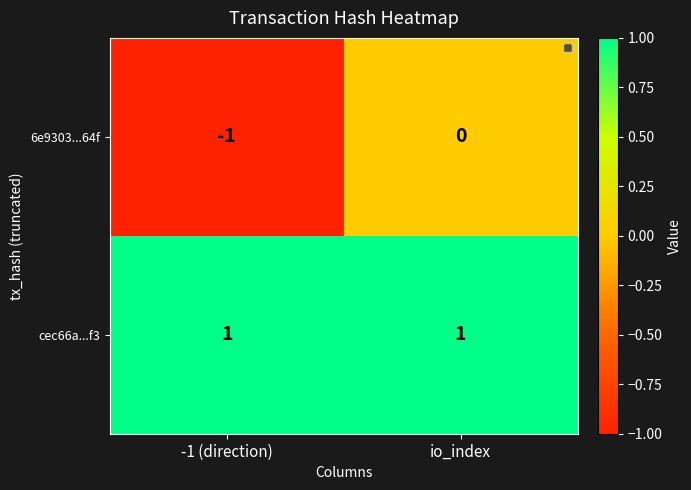

The value of 6e9303...64f at -1 (direction) is -1. True or false?

True